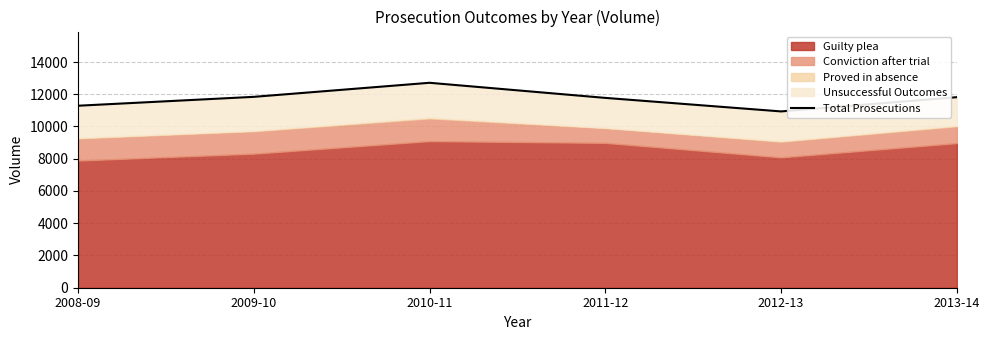

What is the change in value from 2010-11 to 2013-14?

-893